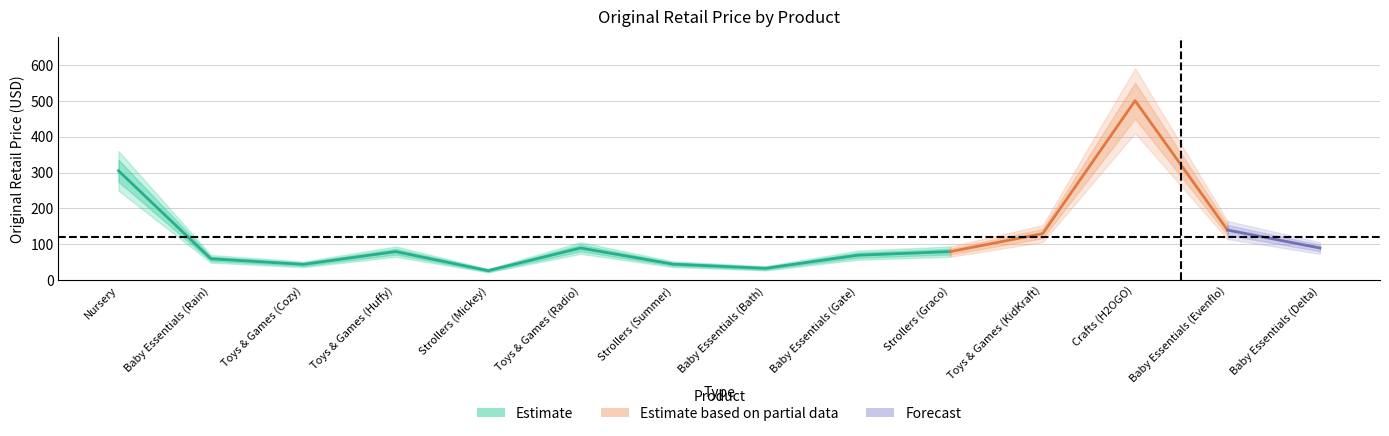

At how many categories does at least one series exceed 317?

1